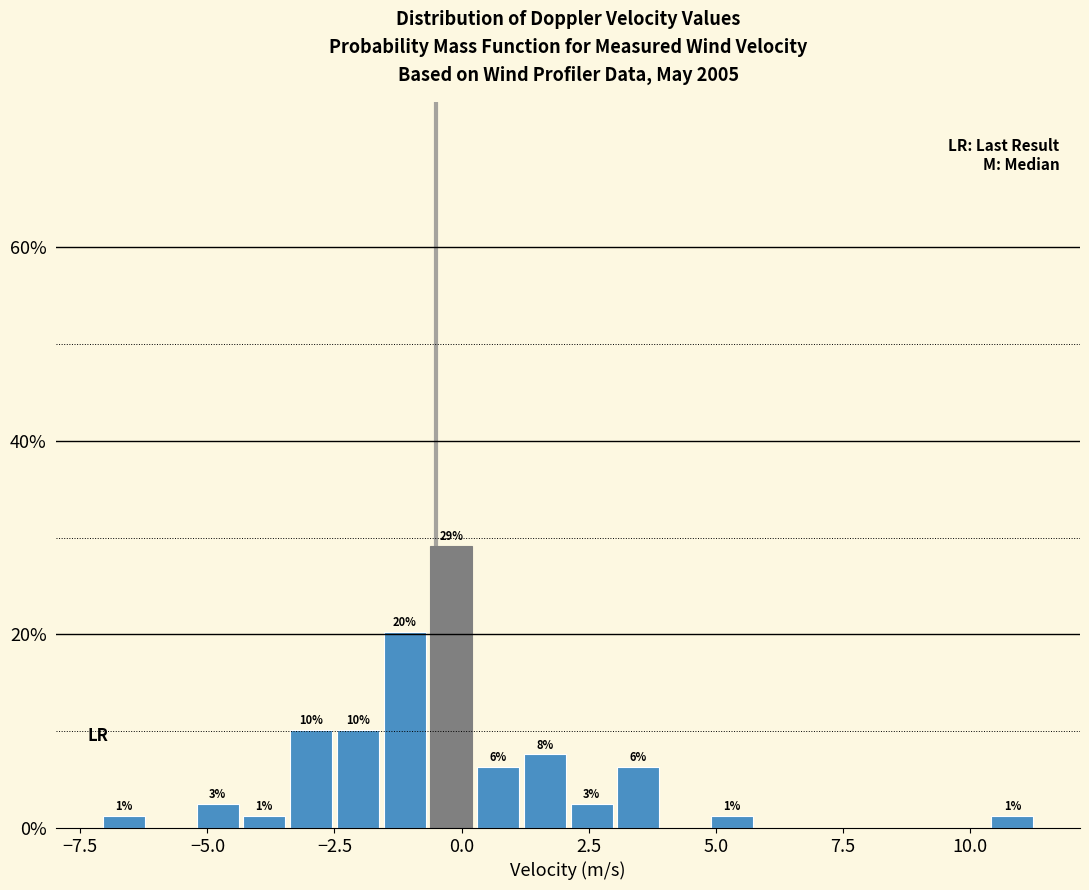

Read against the x-axis, roughly where is the centre of the tallest bar?

0.0